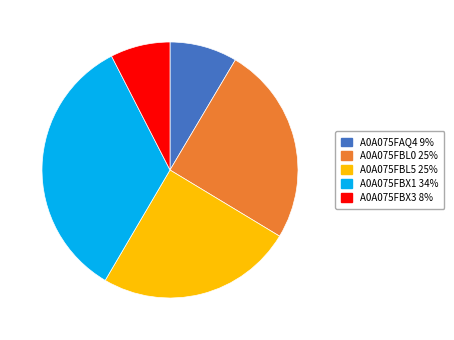

Between A0A075FBX1 and A0A075FBX3, which is larger?

A0A075FBX1